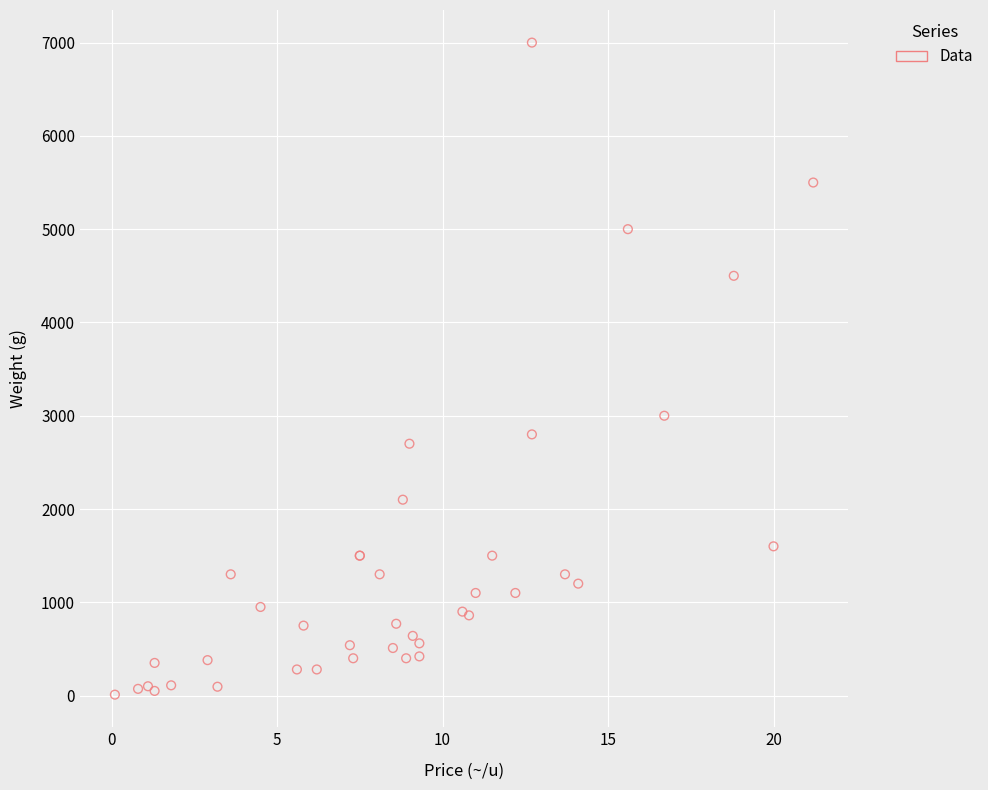

What Y value in the scatter plot is closest to 3505?

3000